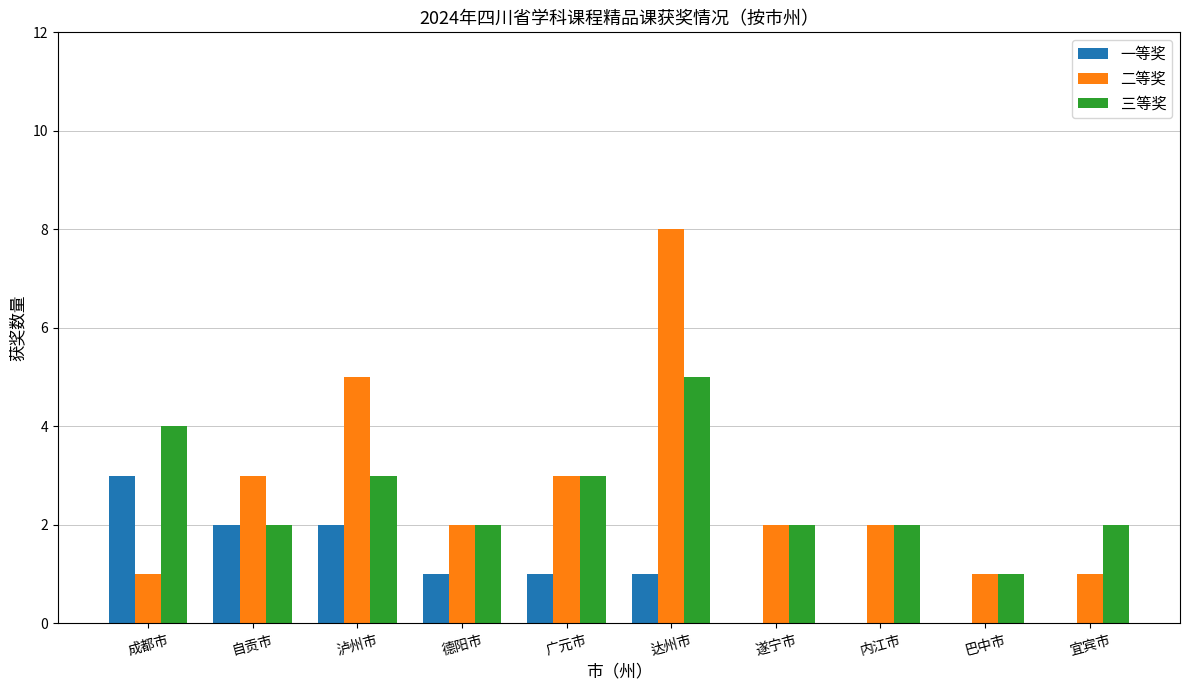

What is the sum of all 一等奖 values?

10